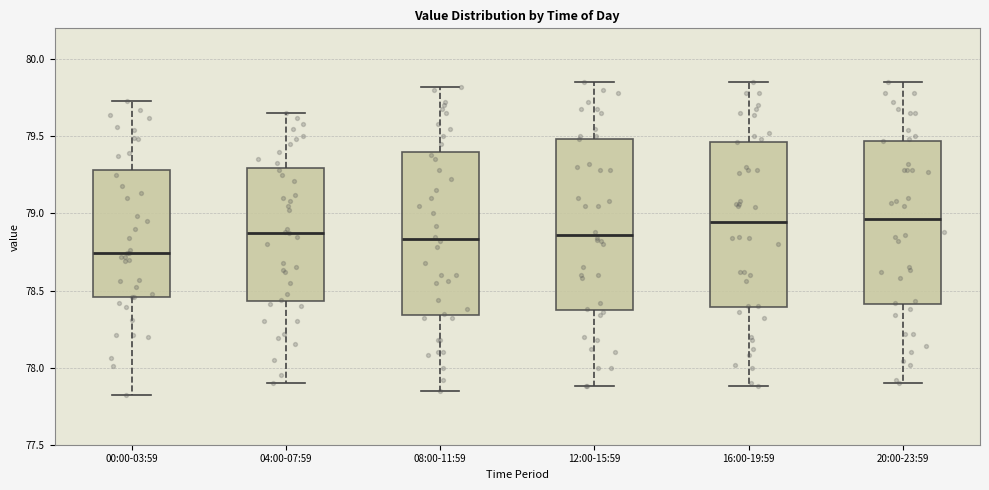

Reading left to right, transcribe this box plot: for each box, give where its median line is, the range the box spans, and where its two whiskers end, as read against the y-axis. The values are not printed on the chart, so give them approximately, as read against the axis.

00:00-03:59: median 78.75, box 78.45 to 79.30, whiskers 77.80 to 79.75
04:00-07:59: median 78.90, box 78.45 to 79.30, whiskers 77.90 to 79.65
08:00-11:59: median 78.85, box 78.35 to 79.40, whiskers 77.85 to 79.80
12:00-15:59: median 78.85, box 78.40 to 79.50, whiskers 77.90 to 79.85
16:00-19:59: median 78.95, box 78.40 to 79.45, whiskers 77.90 to 79.85
20:00-23:59: median 78.95, box 78.40 to 79.45, whiskers 77.90 to 79.85